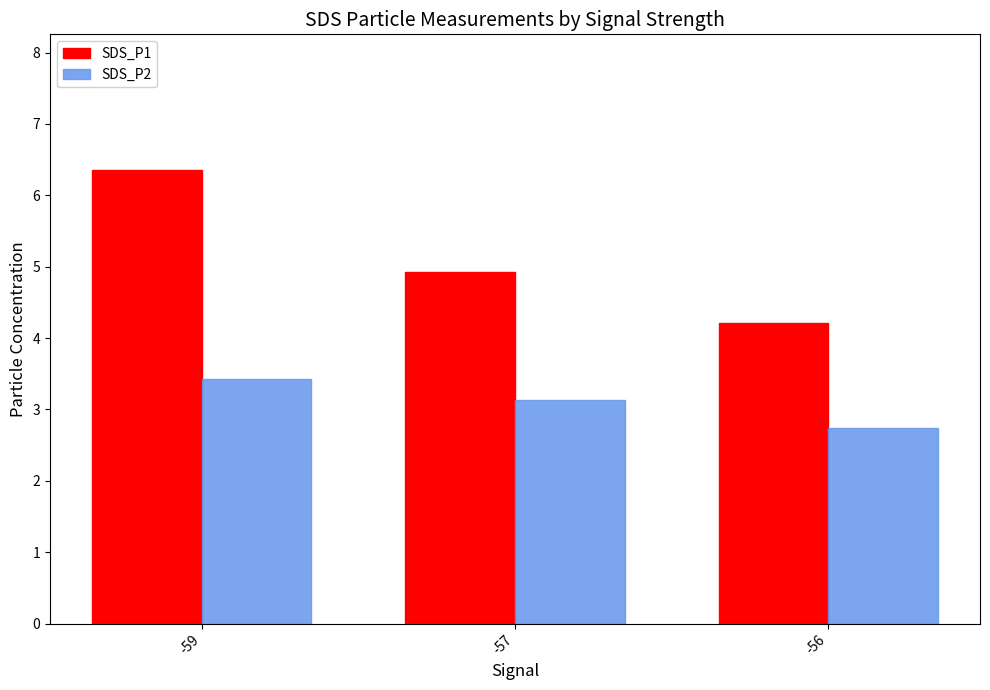

Rank the series by their average value, from lowest to highest.

SDS_P2, SDS_P1